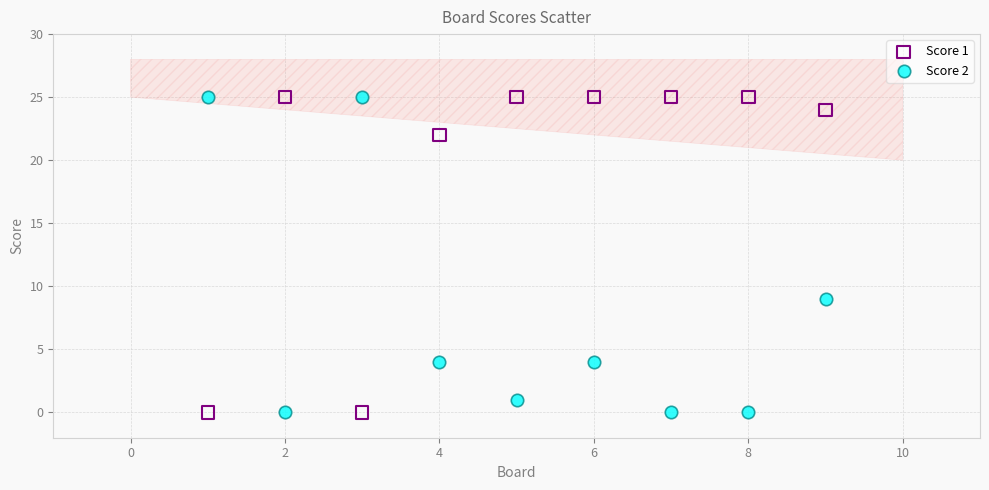

What is the X range (max minus min) for the scatter plot?

8